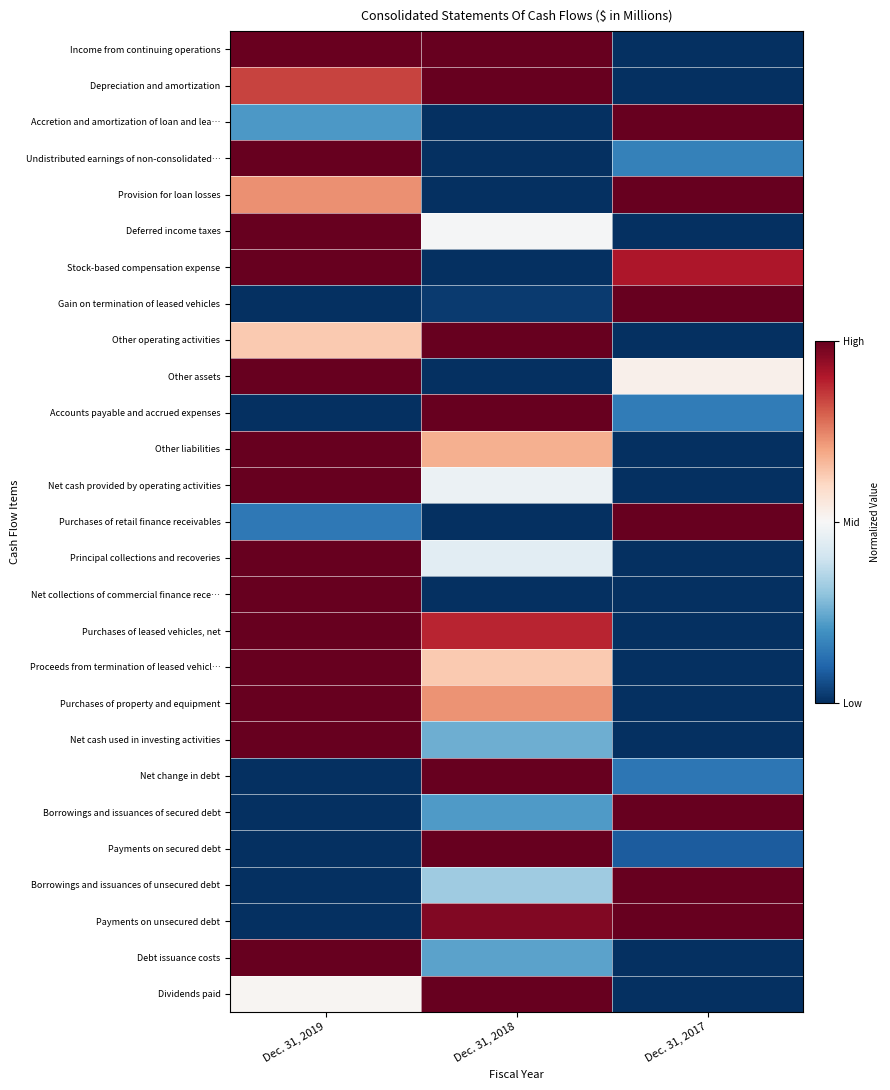

At how many categories does at least one series exceed 0?

3